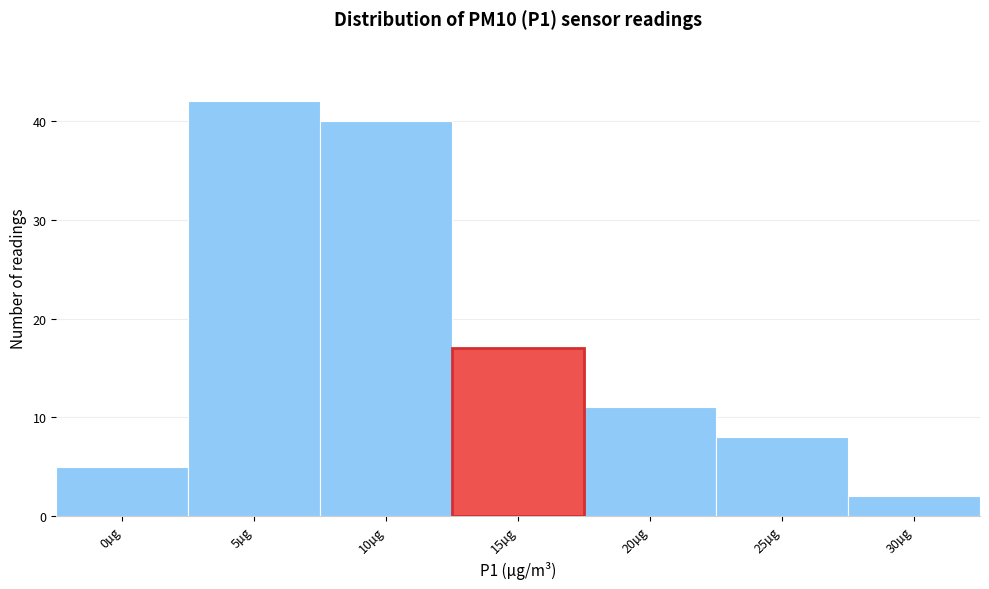

Reading left to right, list all the values displayed in this chart.

0µg=5	5µg=42	10µg=40	15µg=17	20µg=11	25µg=8	30µg=2